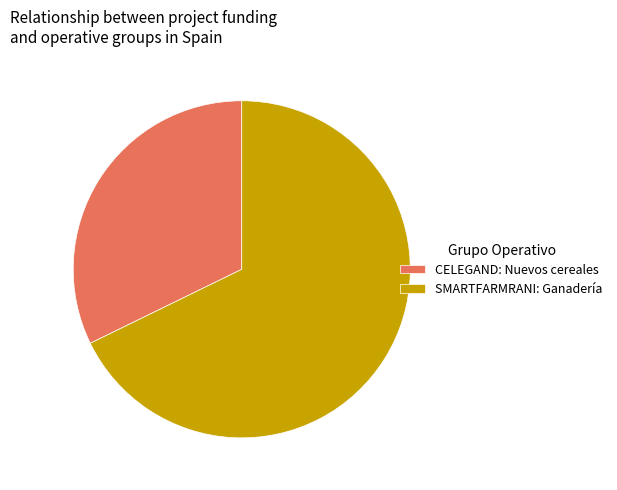

Which slice is the largest?

SMARTFARMRANI: Ganadería